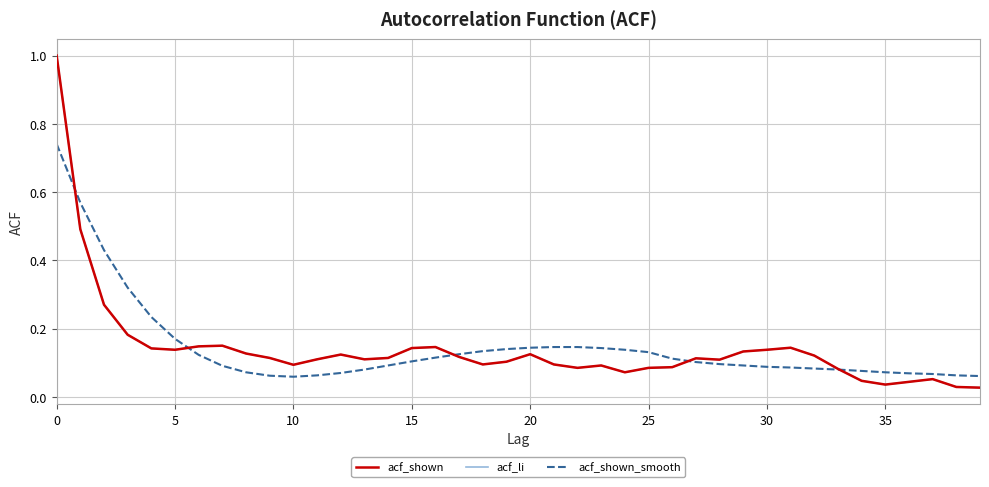

Reading right to left, extract all data points from this chart.

acf_shown: 0.0	0.0	0.1	0.0	0.0	0.0	0.1	0.1	0.1	0.1	0.1	0.1	0.1	0.1	0.1	0.1	0.1	0.1	0.1	0.1	0.1	0.1	0.1	0.1	0.1	0.1	0.1	0.1	0.1	0.1	0.1	0.1	0.1	0.1	0.1	0.1	0.2	0.3	0.5	1.0
acf_li: 0.0	0.0	0.1	0.0	0.0	0.0	0.1	0.1	0.1	0.1	0.1	0.1	0.1	0.1	0.1	0.1	0.1	0.1	0.1	0.1	0.1	0.1	0.1	0.1	0.1	0.1	0.1	0.1	0.1	0.1	0.1	0.1	0.1	0.1	0.1	0.1	0.2	0.3	0.5	1.0
acf_shown_smooth: 0.1	0.1	0.1	0.1	0.1	0.1	0.1	0.1	0.1	0.1	0.1	0.1	0.1	0.1	0.1	0.1	0.1	0.1	0.1	0.1	0.1	0.1	0.1	0.1	0.1	0.1	0.1	0.1	0.1	0.1	0.1	0.1	0.1	0.1	0.2	0.2	0.3	0.4	0.6	0.7